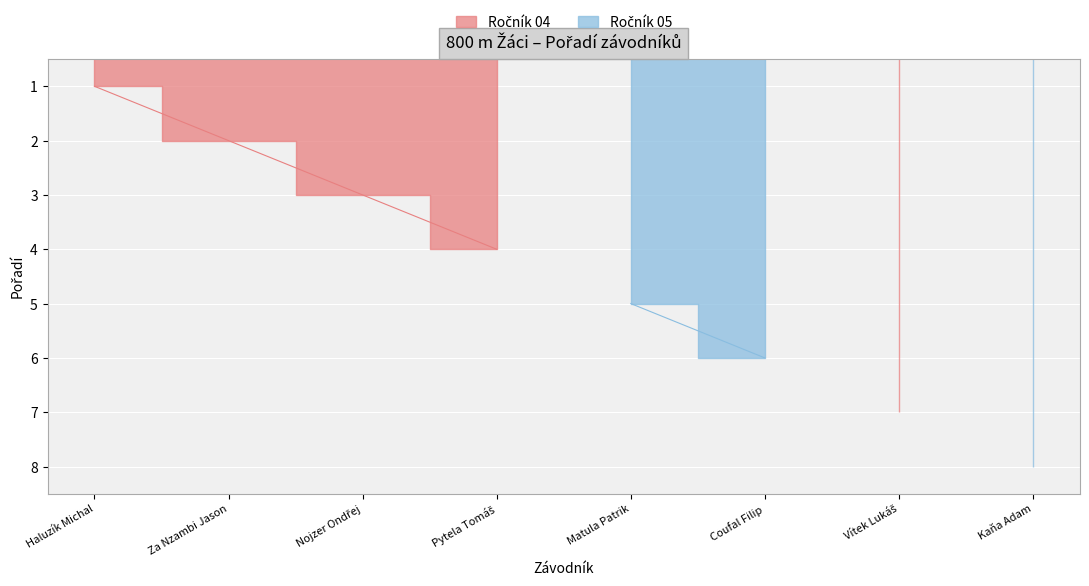

The chart shows a value of 6 at Coufal Filip. True or false?

True